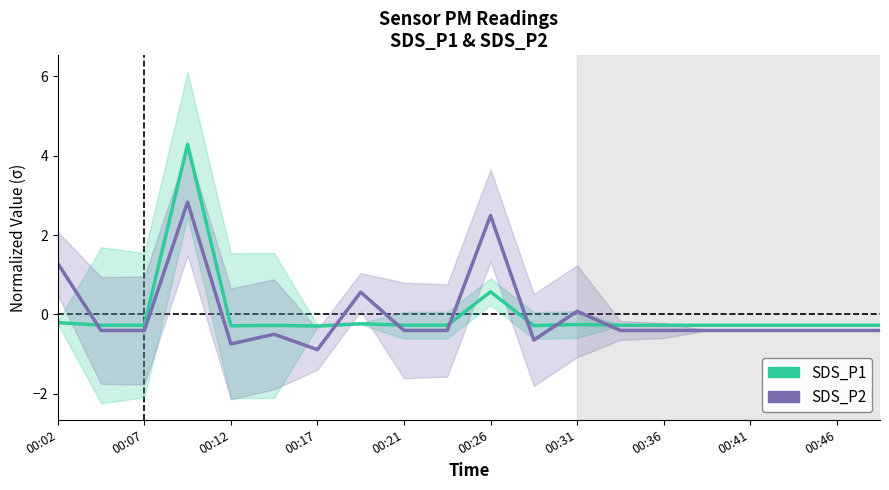

True or false: SDS_P2 and SDS_P1 cross at least once.

True